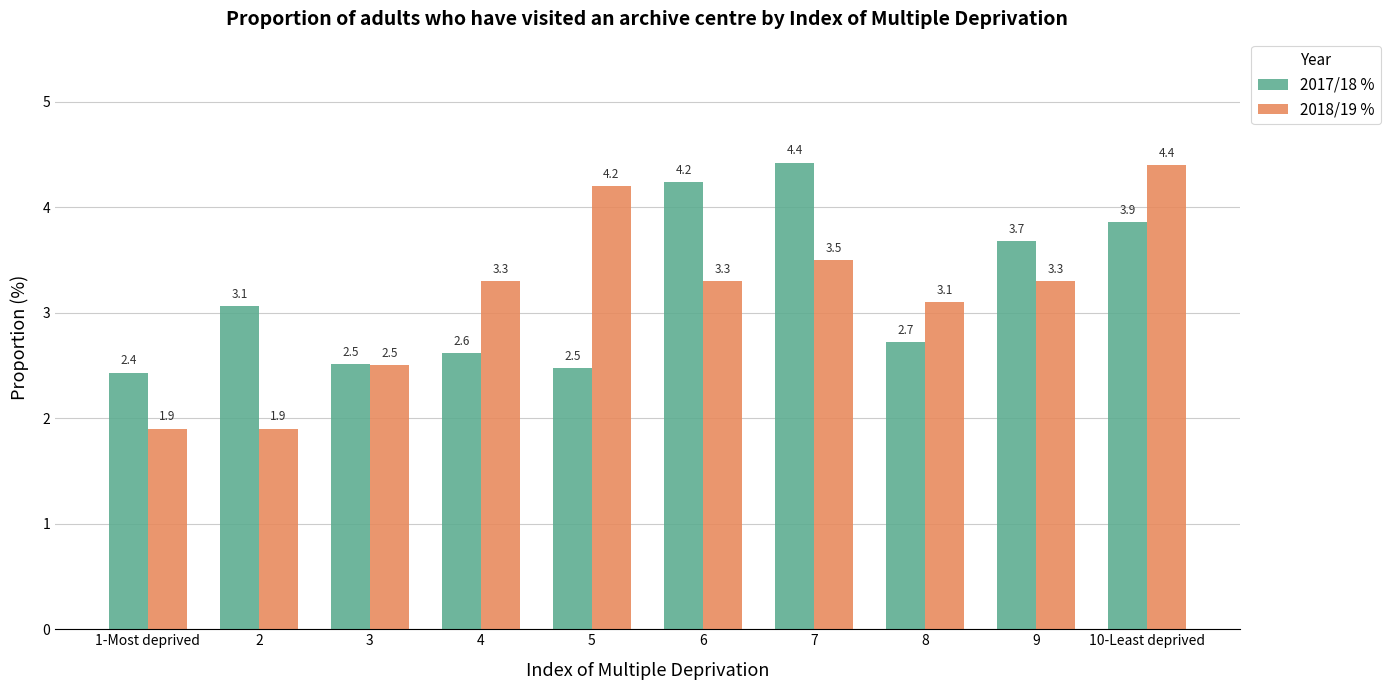

What position from the right is 1-Most deprived?

10